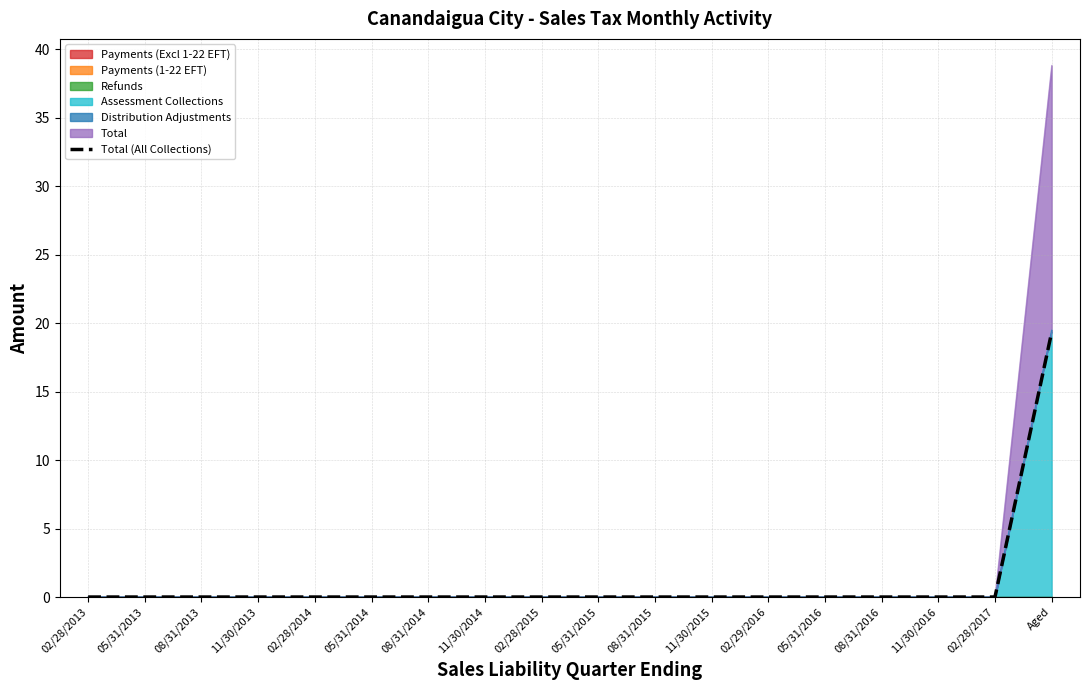

Rank the categories by value from lowest to highest.

02/28/2013, 05/31/2013, 08/31/2013, 11/30/2013, 02/28/2014, 05/31/2014, 08/31/2014, 11/30/2014, 02/28/2015, 05/31/2015, 08/31/2015, 11/30/2015, 02/29/2016, 05/31/2016, 08/31/2016, 11/30/2016, 02/28/2017, Aged